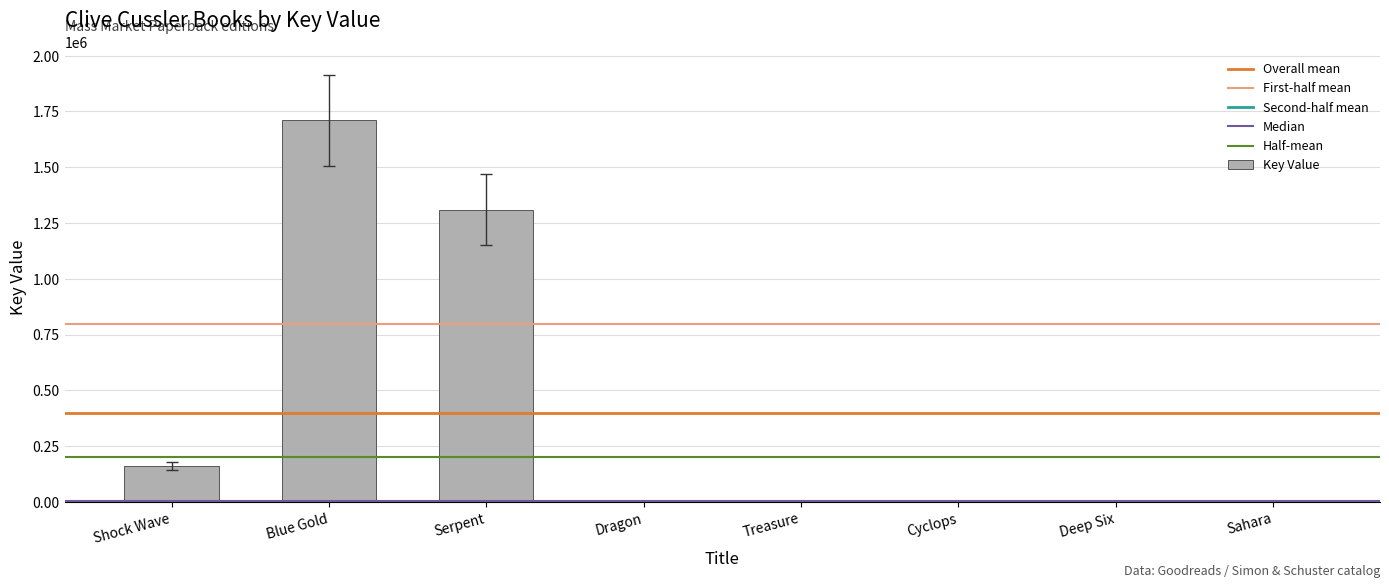

True or false: the data shows 3025192 at Blue Gold.

False